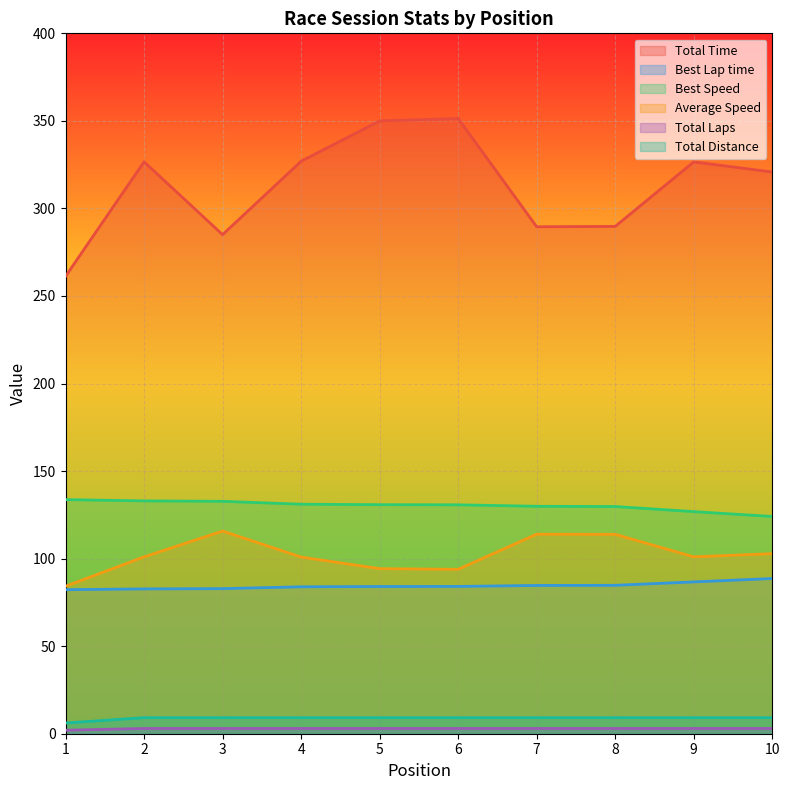

What is the spread (max minus min) of values at 8?

286.7